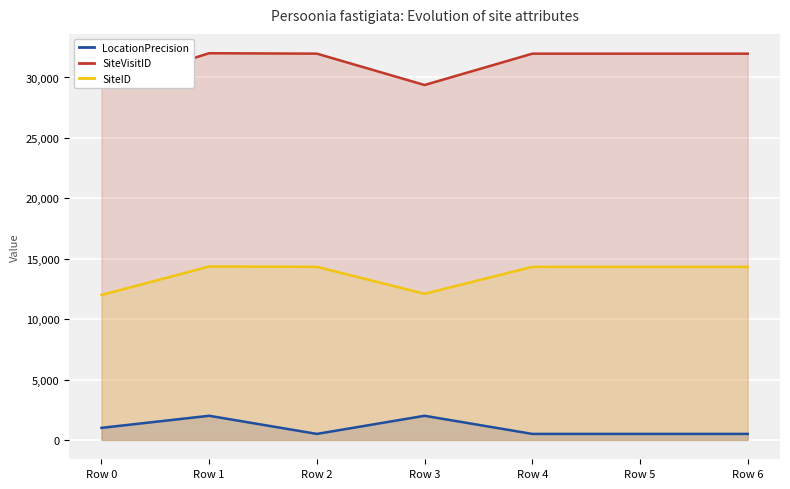

In SiteVisitID, how many points are lower than both neighbors (excluding endpoints)?

1